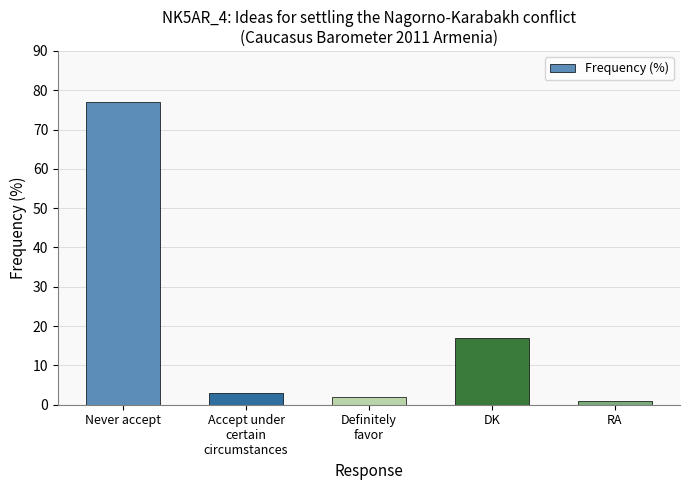

Rank the categories by value from highest to lowest.

Never accept, DK, Accept under
certain
circumstances, Definitely
favor, RA